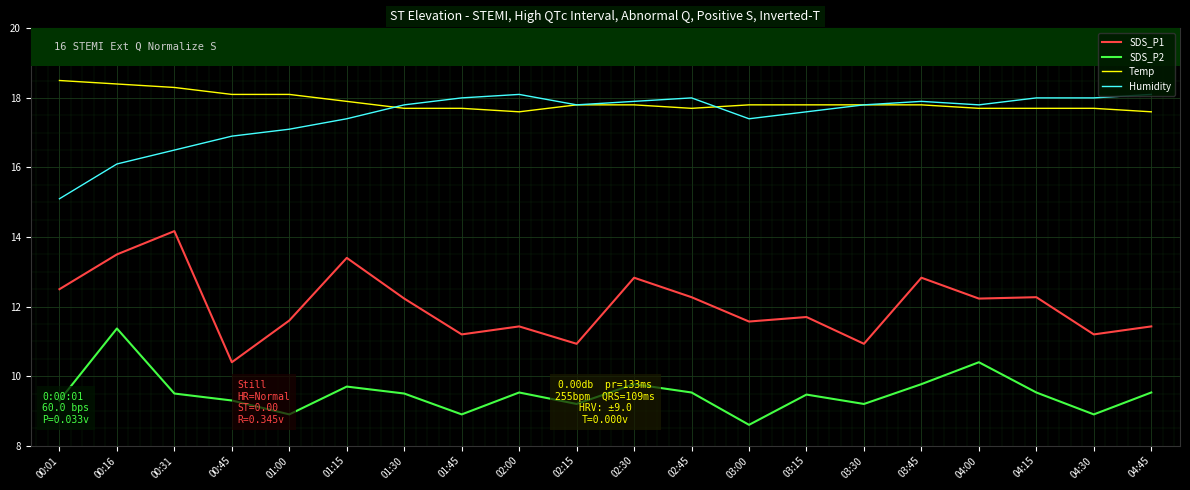

True or false: Humidity and SDS_P2 intersect in this chart.

False